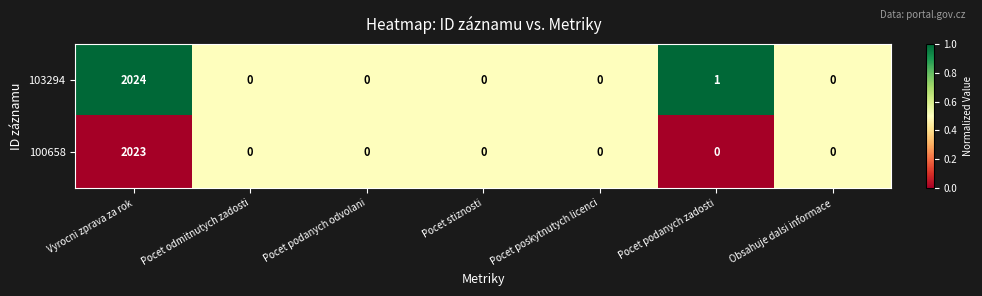

List the series in order of their peak value, lowest first.

100658, 103294